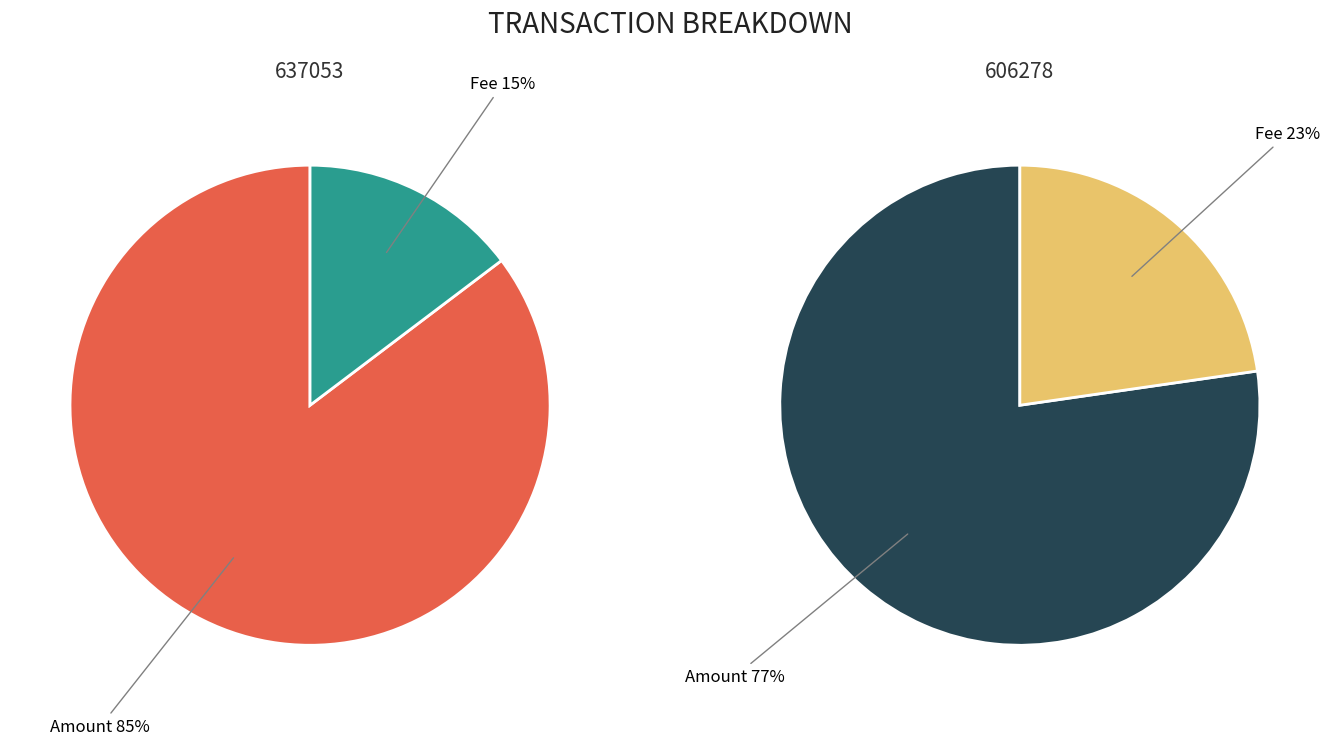

Count the number of slices in the pie.

2